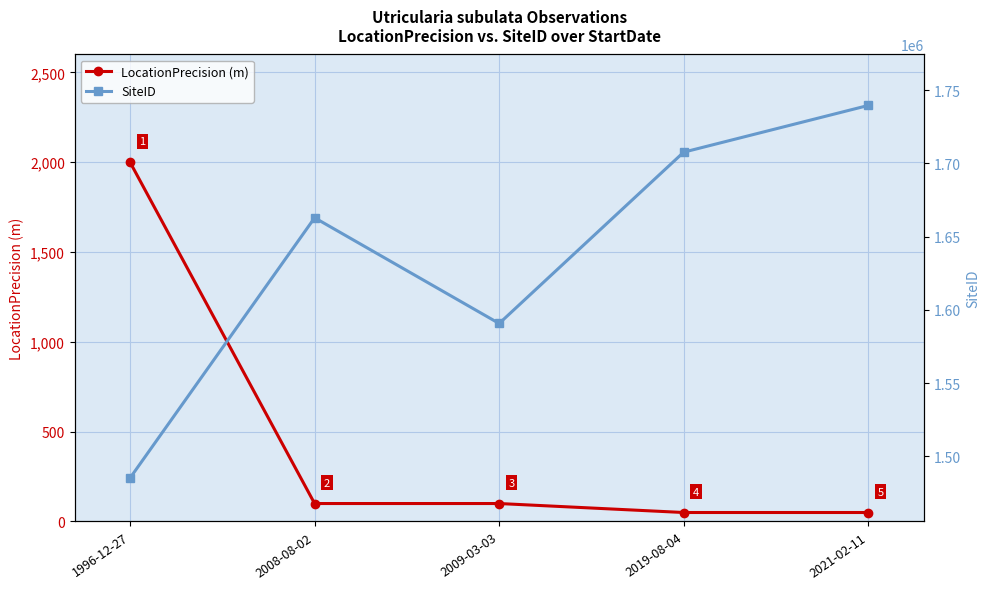

Which category has the lowest value in the SiteID series?

1996-12-27